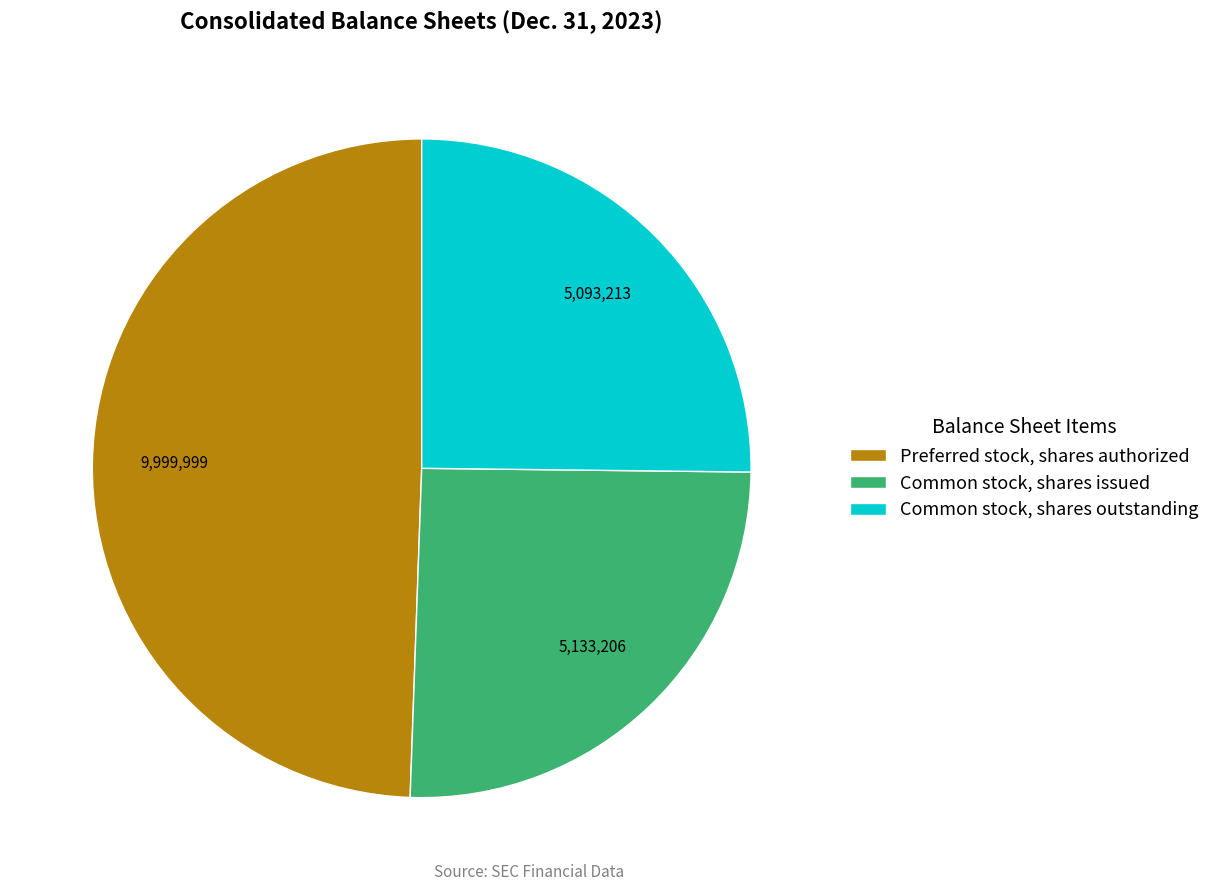

Which category has the biggest portion of the pie?

Preferred stock, shares authorized